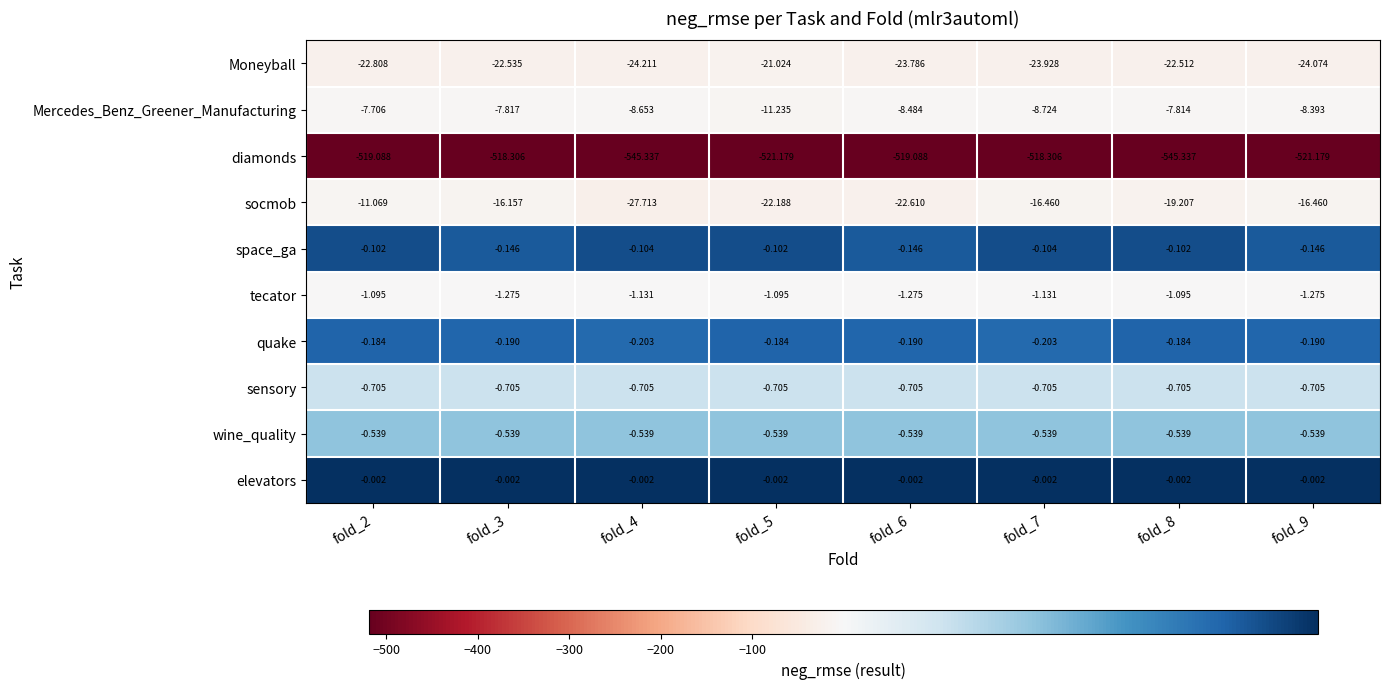

How many categories are shown in the chart?

8